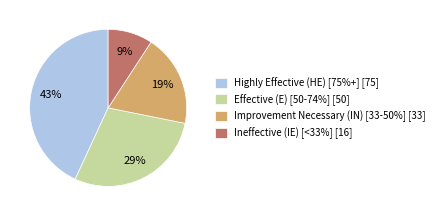

To the nearest percent, what percentage of the pie is Ineffective (IE) [<33%]?

9%